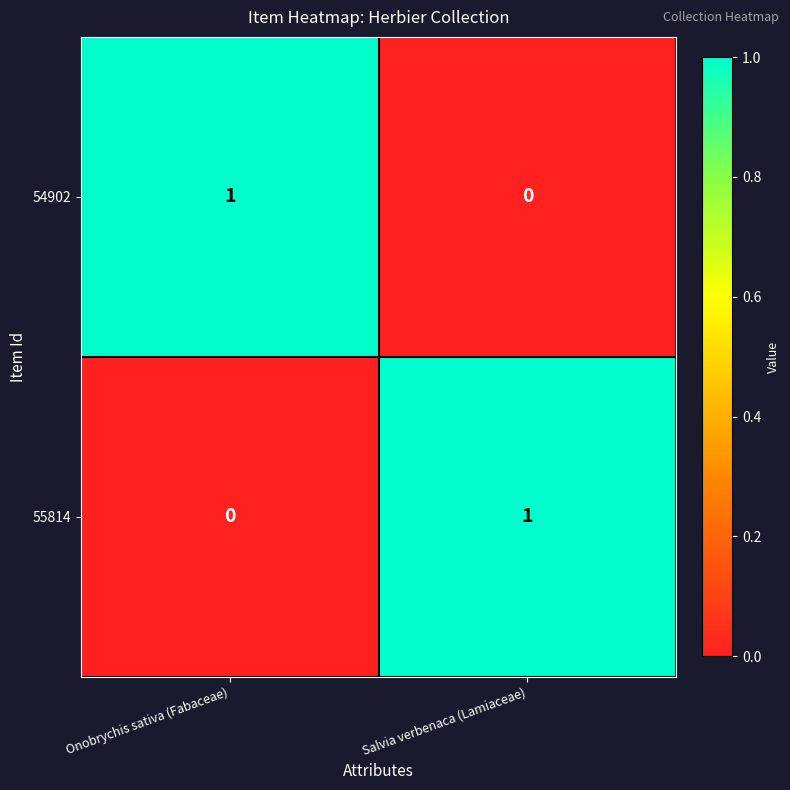

What is the total value across all series at Salvia verbenaca (Lamiaceae)?

1